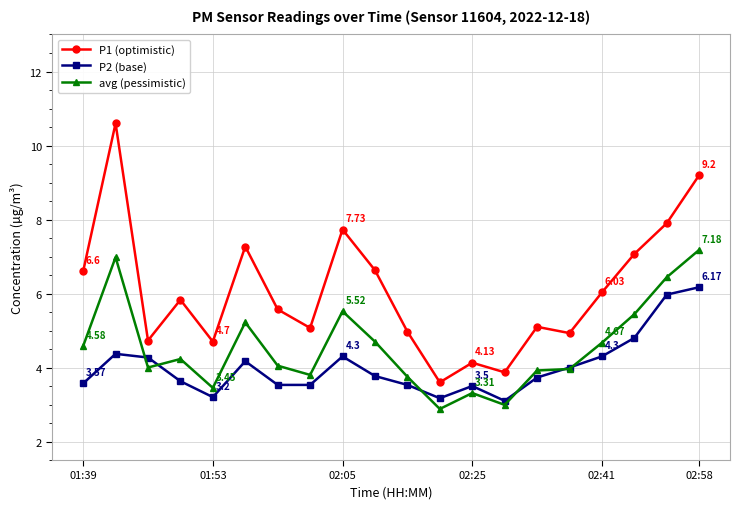

True or false: avg (pessimistic) has more than 1 points higher than both neighbors.

True